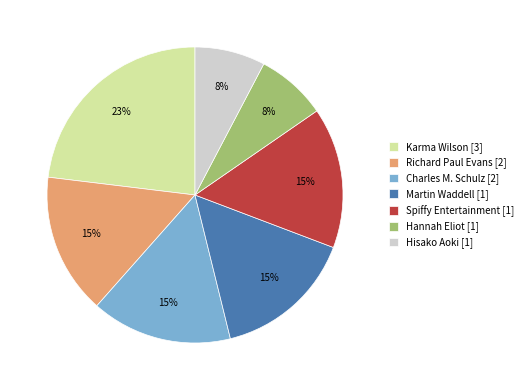

Do Richard Paul Evans [2] and Charles M. Schulz [2] together represent more than half of the pie?

No